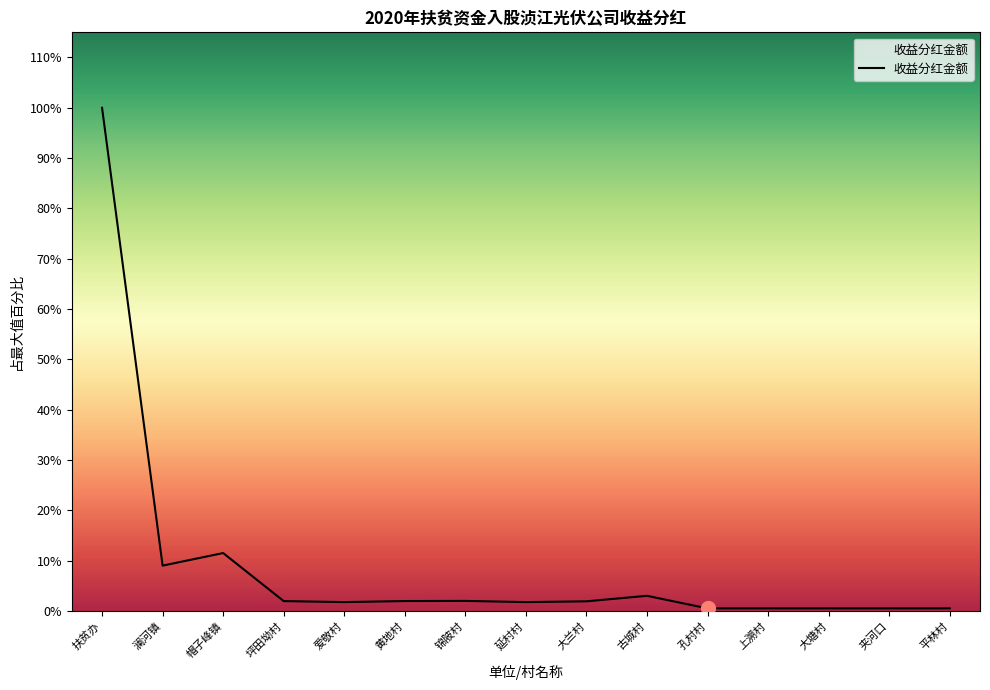

What is the sum of all values?

2196712.9